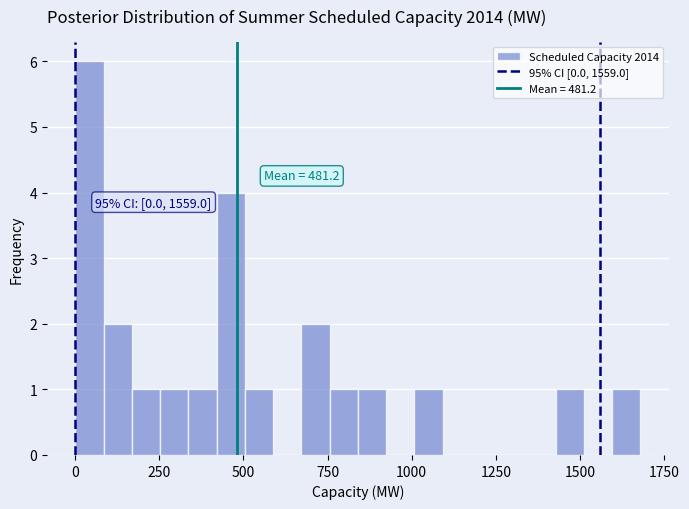

Around what value on the x-axis is the tallest bar? Give the approximate position of its centre, as read against the axis.

50